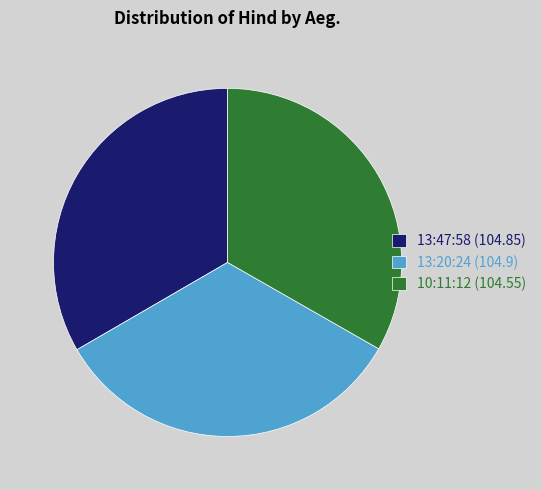

Is 13:20:24 (104.9) the majority of the pie?

No